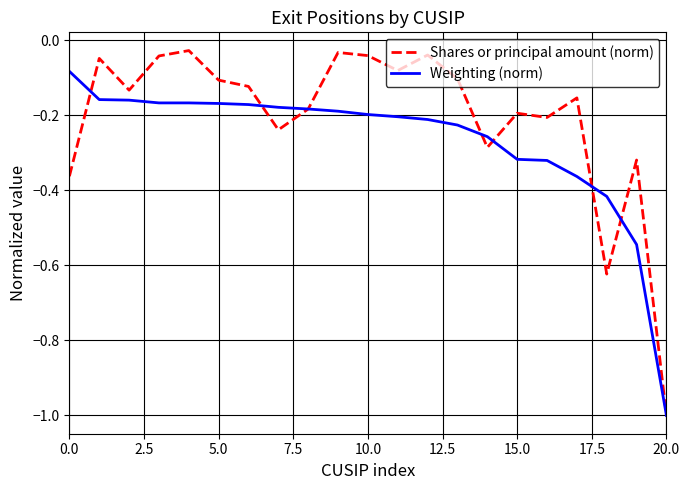

Which series has the widest spread of values?

Shares or principal amount (norm)